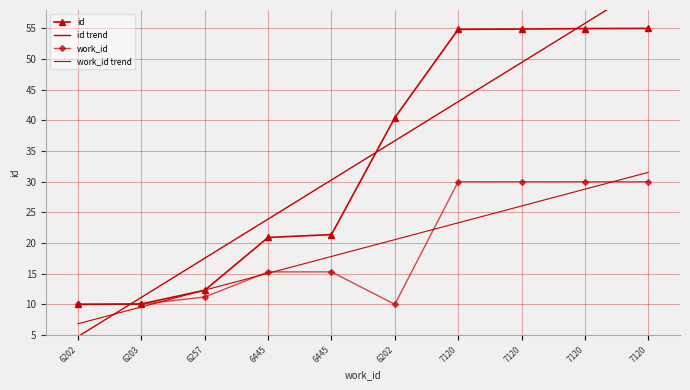

Reading right to left, transcribe all the data shown in this chart.

id: 55.0	55.0	54.9	54.8	40.4	21.4	20.9	12.3	10.1	10.0
id trend: 62.2	55.8	49.4	43.1	36.7	30.3	23.9	17.5	11.1	4.8
work_id: 30.0	30.0	30.0	30.0	10.0	15.3	15.3	11.2	10.0	10.0
work_id trend: 31.5	28.8	26.0	23.3	20.6	17.8	15.1	12.3	9.6	6.8